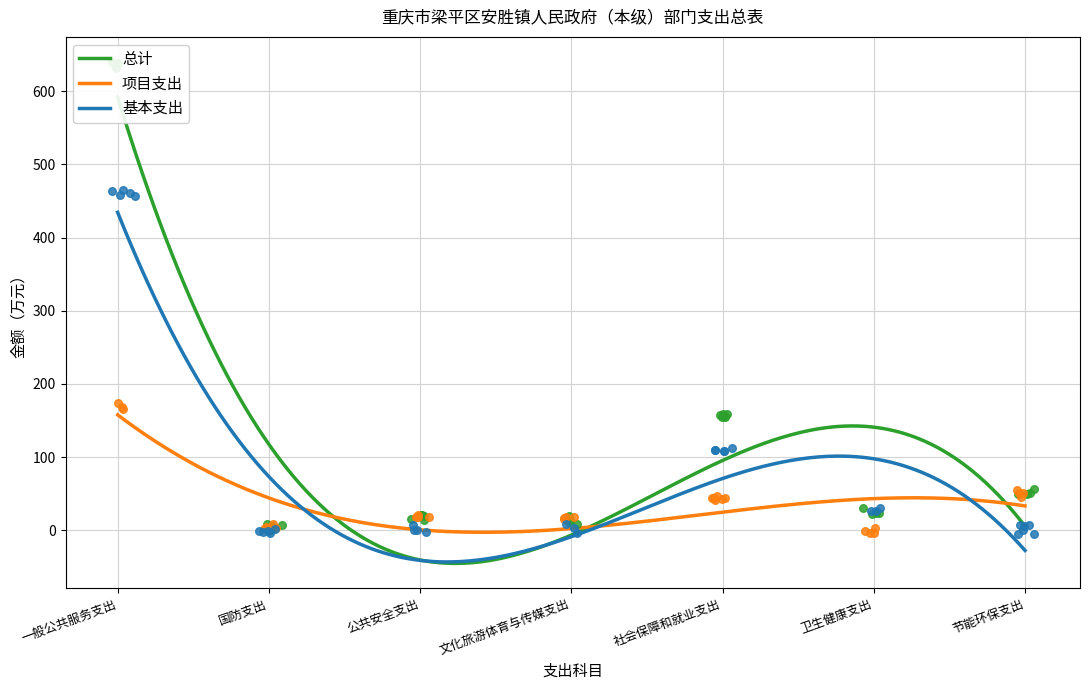

Which series has the largest total across all categories?

总计